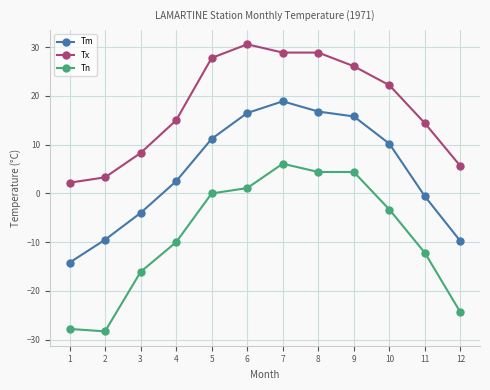

True or false: Tn and Tx intersect in this chart.

False